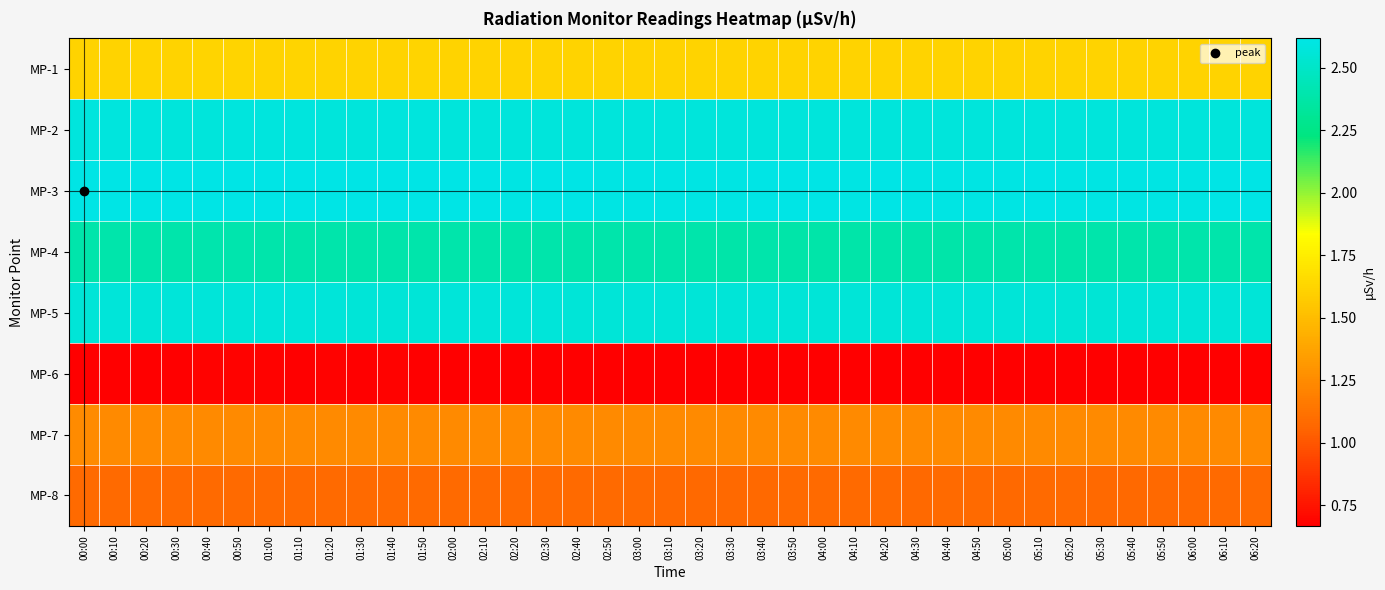

Reading left to right, transcribe all the data shown in this chart.

MP-1: 00:00=1.6	00:10=1.6	00:20=1.6	00:30=1.6	00:40=1.6	00:50=1.6	01:00=1.6	01:10=1.6	01:20=1.6	01:30=1.6	01:40=1.6	01:50=1.6	02:00=1.6	02:10=1.6	02:20=1.6	02:30=1.6	02:40=1.6	02:50=1.6	03:00=1.6	03:10=1.6	03:20=1.6	03:30=1.6	03:40=1.6	03:50=1.6	04:00=1.6	04:10=1.6	04:20=1.6	04:30=1.6	04:40=1.6	04:50=1.6	05:00=1.6	05:10=1.6	05:20=1.6	05:30=1.6	05:40=1.6	05:50=1.6	06:00=1.6	06:10=1.6	06:20=1.6
MP-2: 00:00=2.6	00:10=2.6	00:20=2.6	00:30=2.6	00:40=2.6	00:50=2.6	01:00=2.6	01:10=2.6	01:20=2.6	01:30=2.6	01:40=2.6	01:50=2.6	02:00=2.6	02:10=2.6	02:20=2.6	02:30=2.6	02:40=2.6	02:50=2.6	03:00=2.6	03:10=2.6	03:20=2.6	03:30=2.6	03:40=2.6	03:50=2.6	04:00=2.6	04:10=2.6	04:20=2.6	04:30=2.6	04:40=2.6	04:50=2.6	05:00=2.6	05:10=2.6	05:20=2.6	05:30=2.6	05:40=2.6	05:50=2.6	06:00=2.6	06:10=2.6	06:20=2.6
MP-3: 00:00=2.6	00:10=2.6	00:20=2.6	00:30=2.6	00:40=2.6	00:50=2.6	01:00=2.6	01:10=2.6	01:20=2.6	01:30=2.6	01:40=2.6	01:50=2.6	02:00=2.6	02:10=2.6	02:20=2.6	02:30=2.6	02:40=2.6	02:50=2.6	03:00=2.6	03:10=2.6	03:20=2.6	03:30=2.6	03:40=2.6	03:50=2.6	04:00=2.6	04:10=2.6	04:20=2.6	04:30=2.6	04:40=2.6	04:50=2.6	05:00=2.6	05:10=2.6	05:20=2.6	05:30=2.6	05:40=2.6	05:50=2.6	06:00=2.6	06:10=2.6	06:20=2.6
MP-4: 00:00=2.4	00:10=2.4	00:20=2.4	00:30=2.4	00:40=2.4	00:50=2.4	01:00=2.4	01:10=2.4	01:20=2.4	01:30=2.4	01:40=2.4	01:50=2.4	02:00=2.4	02:10=2.4	02:20=2.4	02:30=2.4	02:40=2.4	02:50=2.4	03:00=2.4	03:10=2.4	03:20=2.4	03:30=2.4	03:40=2.4	03:50=2.4	04:00=2.4	04:10=2.4	04:20=2.4	04:30=2.4	04:40=2.4	04:50=2.4	05:00=2.4	05:10=2.4	05:20=2.4	05:30=2.4	05:40=2.4	05:50=2.4	06:00=2.4	06:10=2.4	06:20=2.4
MP-5: 00:00=2.6	00:10=2.6	00:20=2.6	00:30=2.6	00:40=2.6	00:50=2.6	01:00=2.6	01:10=2.6	01:20=2.6	01:30=2.6	01:40=2.6	01:50=2.6	02:00=2.6	02:10=2.6	02:20=2.6	02:30=2.6	02:40=2.6	02:50=2.6	03:00=2.6	03:10=2.6	03:20=2.6	03:30=2.6	03:40=2.6	03:50=2.6	04:00=2.6	04:10=2.6	04:20=2.6	04:30=2.6	04:40=2.6	04:50=2.6	05:00=2.6	05:10=2.6	05:20=2.6	05:30=2.6	05:40=2.6	05:50=2.6	06:00=2.6	06:10=2.6	06:20=2.6
MP-6: 00:00=0.7	00:10=0.7	00:20=0.7	00:30=0.7	00:40=0.7	00:50=0.7	01:00=0.7	01:10=0.7	01:20=0.7	01:30=0.7	01:40=0.7	01:50=0.7	02:00=0.7	02:10=0.7	02:20=0.7	02:30=0.7	02:40=0.7	02:50=0.7	03:00=0.7	03:10=0.7	03:20=0.7	03:30=0.7	03:40=0.7	03:50=0.7	04:00=0.7	04:10=0.7	04:20=0.7	04:30=0.7	04:40=0.7	04:50=0.7	05:00=0.7	05:10=0.7	05:20=0.7	05:30=0.7	05:40=0.7	05:50=0.7	06:00=0.7	06:10=0.7	06:20=0.7
MP-7: 00:00=1.2	00:10=1.2	00:20=1.2	00:30=1.2	00:40=1.2	00:50=1.2	01:00=1.2	01:10=1.2	01:20=1.2	01:30=1.2	01:40=1.2	01:50=1.2	02:00=1.2	02:10=1.2	02:20=1.2	02:30=1.2	02:40=1.2	02:50=1.2	03:00=1.2	03:10=1.2	03:20=1.2	03:30=1.2	03:40=1.2	03:50=1.2	04:00=1.2	04:10=1.2	04:20=1.2	04:30=1.2	04:40=1.2	04:50=1.2	05:00=1.2	05:10=1.2	05:20=1.2	05:30=1.2	05:40=1.2	05:50=1.2	06:00=1.2	06:10=1.2	06:20=1.2
MP-8: 00:00=1.1	00:10=1.1	00:20=1.1	00:30=1.1	00:40=1.1	00:50=1.1	01:00=1.1	01:10=1.1	01:20=1.1	01:30=1.1	01:40=1.1	01:50=1.1	02:00=1.1	02:10=1.1	02:20=1.1	02:30=1.1	02:40=1.1	02:50=1.1	03:00=1.1	03:10=1.1	03:20=1.1	03:30=1.1	03:40=1.1	03:50=1.1	04:00=1.1	04:10=1.1	04:20=1.1	04:30=1.1	04:40=1.1	04:50=1.1	05:00=1.1	05:10=1.1	05:20=1.1	05:30=1.1	05:40=1.1	05:50=1.1	06:00=1.1	06:10=1.1	06:20=1.1